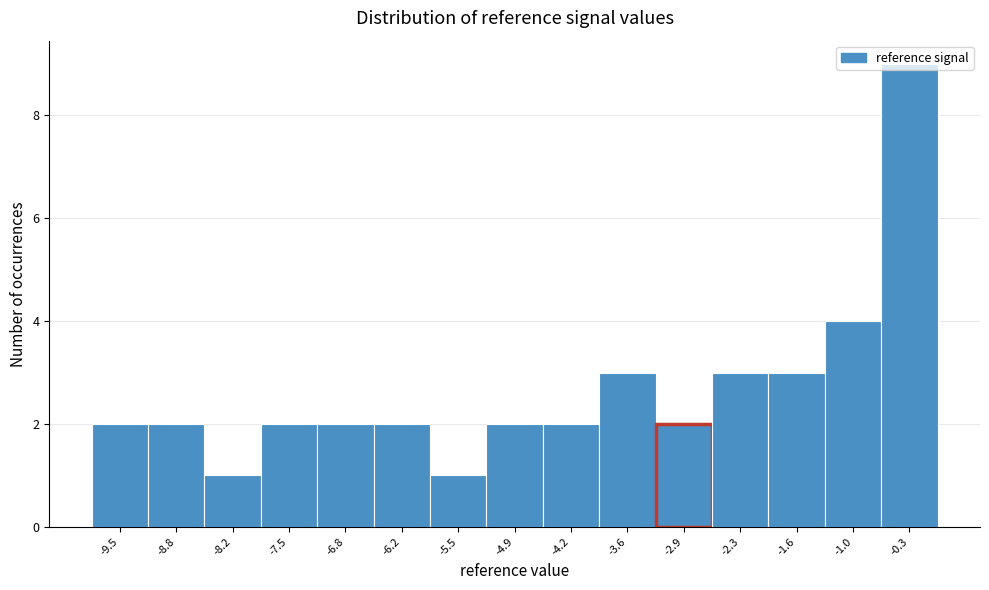

Reading left to right, list every bar in this chart as the range it spans on the x-axis followed by its height. Neither the bar edges nor the heights are printed on the chart, so give them approximately, as read against the axes.

-9.8 to -9.1: 2
-9.1 to -8.5: 2
-8.5 to -7.8: 1
-7.8 to -7.2: 2
-7.2 to -6.5: 2
-6.5 to -5.9: 2
-5.9 to -5.2: 1
-5.2 to -4.6: 2
-4.6 to -3.9: 2
-3.9 to -3.3: 3
-3.3 to -2.6: 2
-2.6 to -2.0: 3
-2.0 to -1.3: 3
-1.3 to -0.7: 4
-0.7 to 0.0: 9